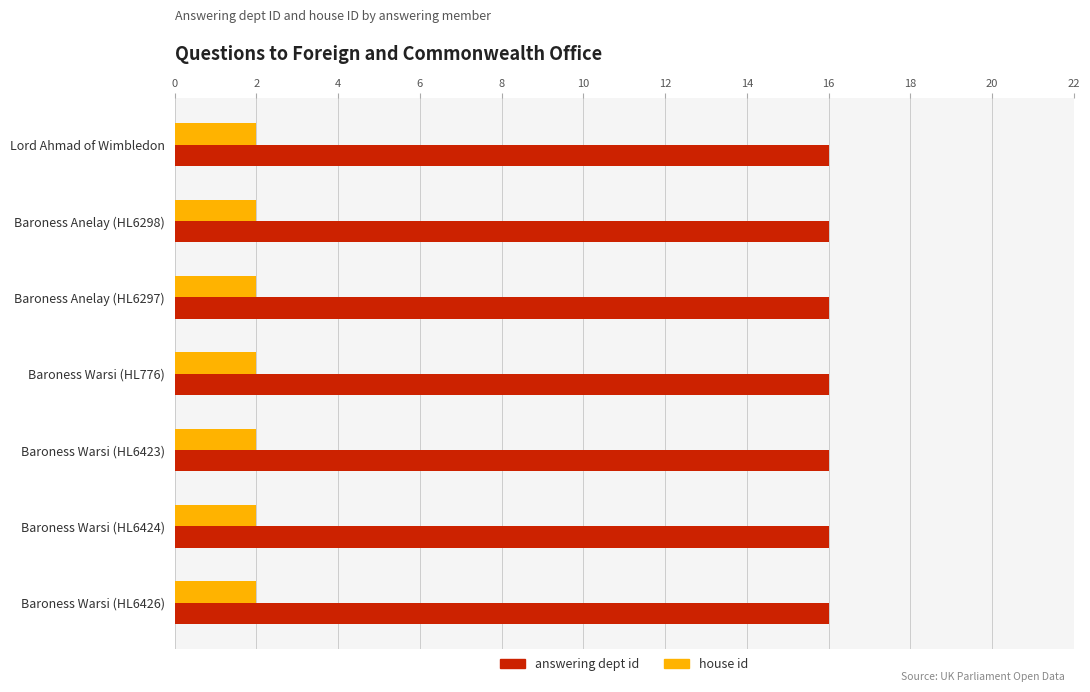

Rank the series by their average value, from highest to lowest.

answering dept id, house id